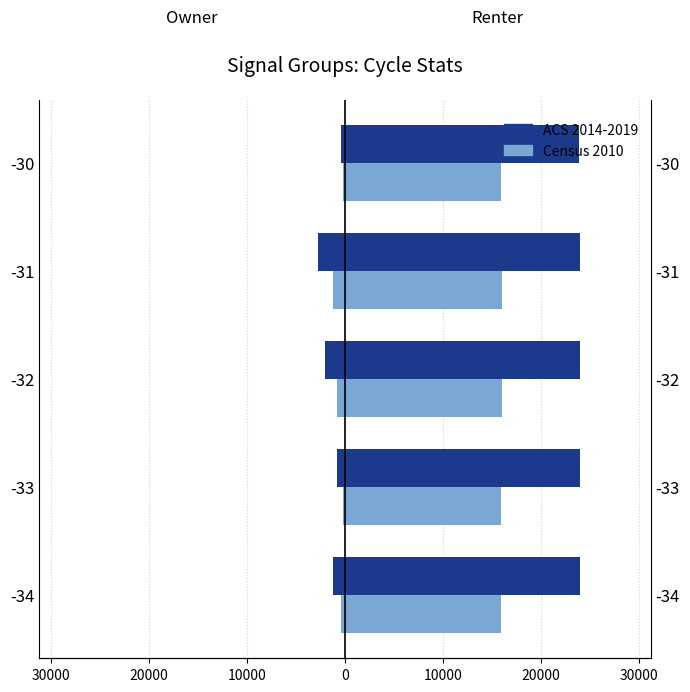

Which series changed the most between -34 and -32?

ACS 2014-2019